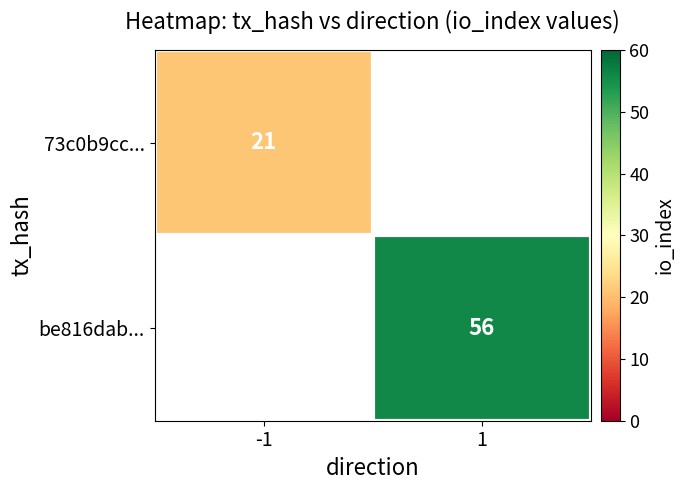

At which label does be816dab... reach its minimum?

-1